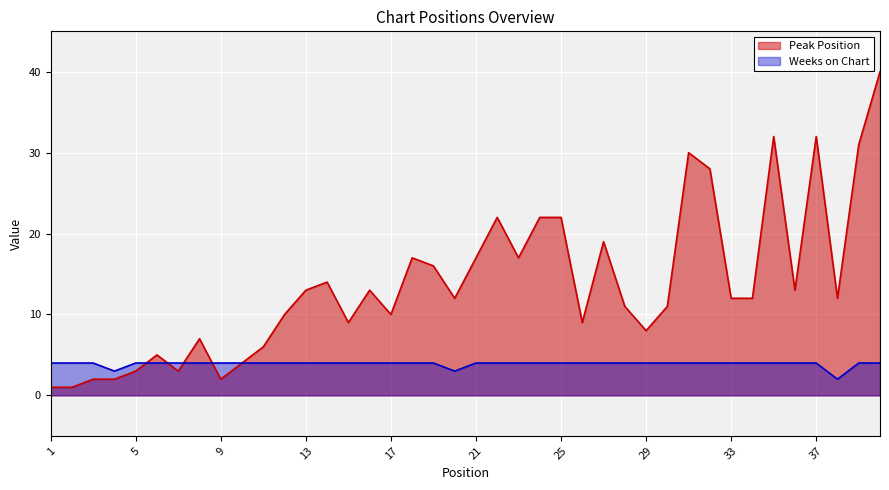

True or false: Weeks on Chart has a value of 4 at 36.

True